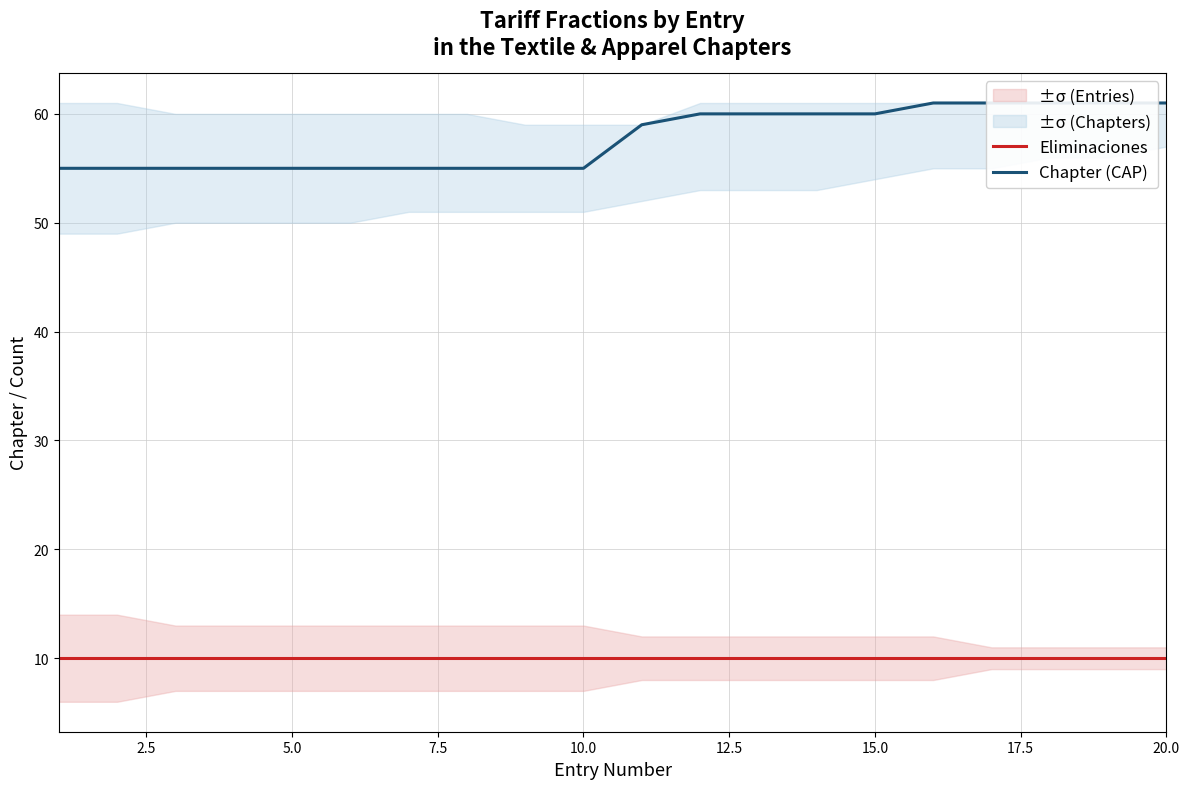

How many Chapter (CAP) values are between 55 and 61?

20